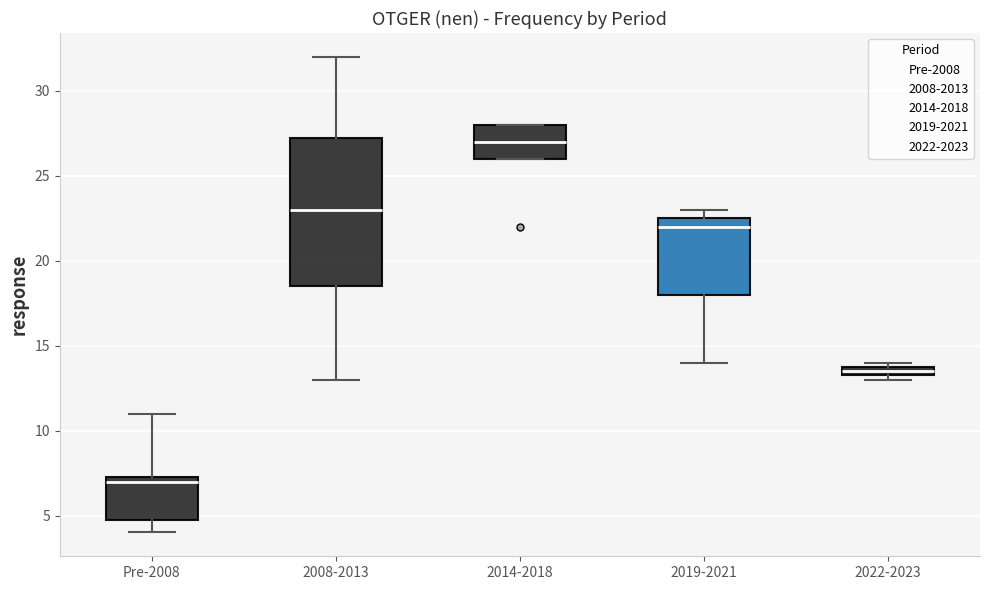

Which box is the tallest, from its lower edge to its upper edge?

2008-2013